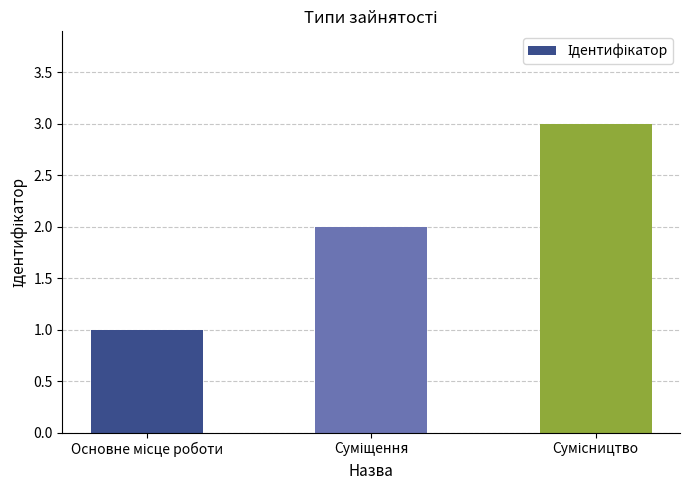

How many bars are there in total?

3